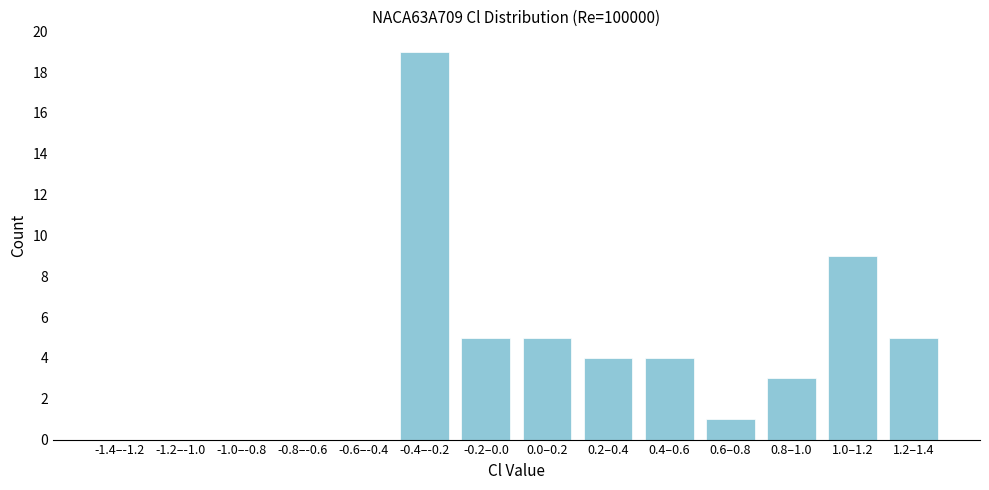

Reading left to right, list all the values displayed in this chart.

-1.4–-1.2=0	-1.2–-1.0=0	-1.0–-0.8=0	-0.8–-0.6=0	-0.6–-0.4=0	-0.4–-0.2=19	-0.2–0.0=5	0.0–0.2=5	0.2–0.4=4	0.4–0.6=4	0.6–0.8=1	0.8–1.0=3	1.0–1.2=9	1.2–1.4=5